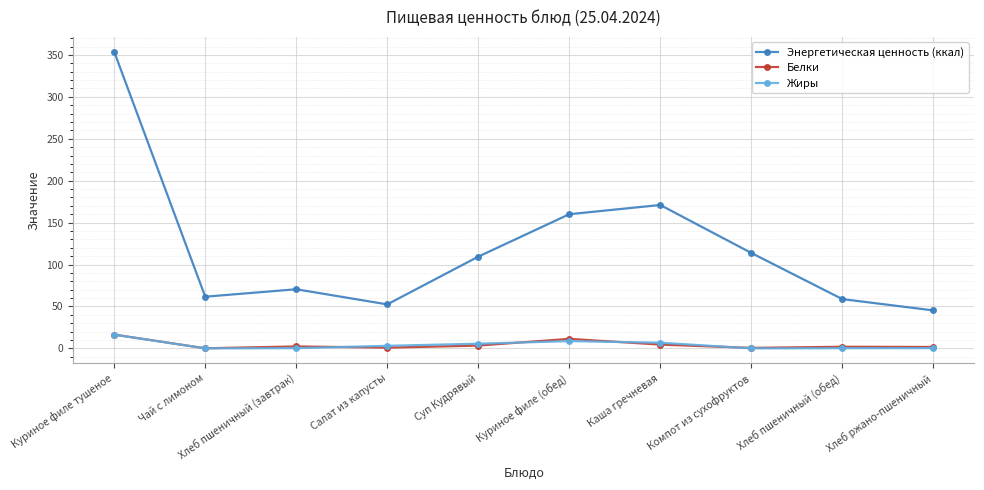

How many interior local valleys does the Энергетическая ценность (ккал) series have?

2